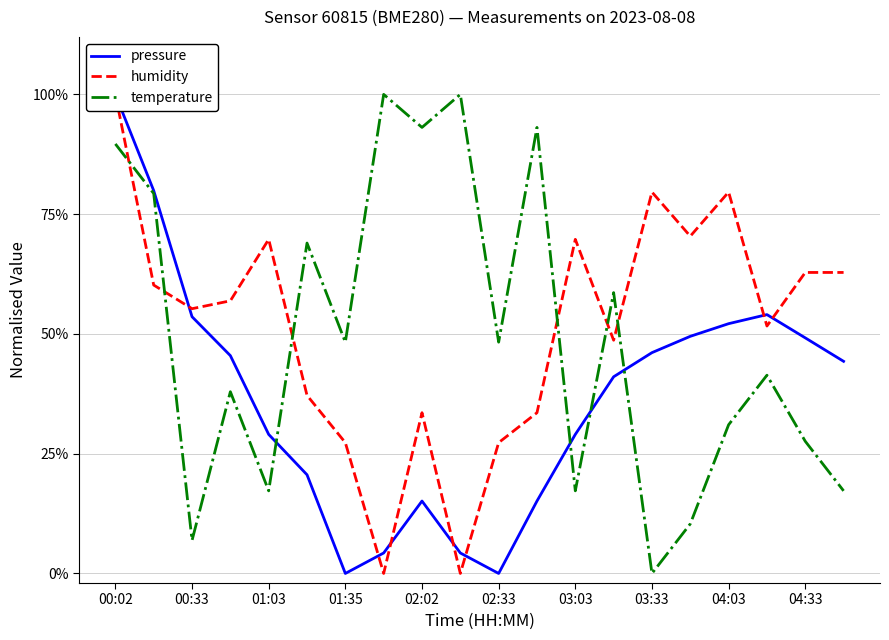

What is the sum of all humidity values?

10.3